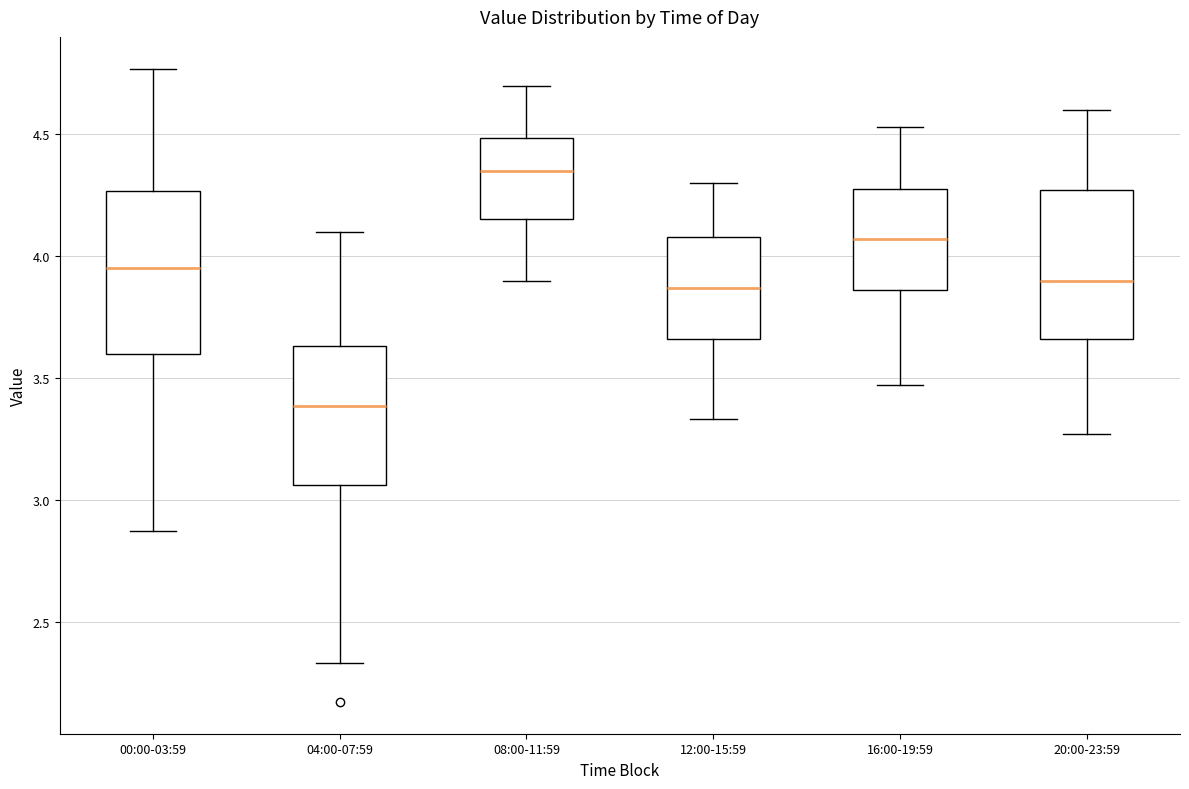

Reading left to right, read every box against the y-axis: the position of its median line, the range the box covers, and the ends of its whiskers. The values are not printed on the chart, so give them approximately, as read against the axis.

00:00-03:59: median 3.95, box 3.60 to 4.25, whiskers 2.85 to 4.75
04:00-07:59: median 3.40, box 3.05 to 3.65, whiskers 2.35 to 4.10
08:00-11:59: median 4.35, box 4.15 to 4.50, whiskers 3.90 to 4.70
12:00-15:59: median 3.85, box 3.65 to 4.10, whiskers 3.35 to 4.30
16:00-19:59: median 4.05, box 3.85 to 4.30, whiskers 3.45 to 4.55
20:00-23:59: median 3.90, box 3.65 to 4.25, whiskers 3.25 to 4.60